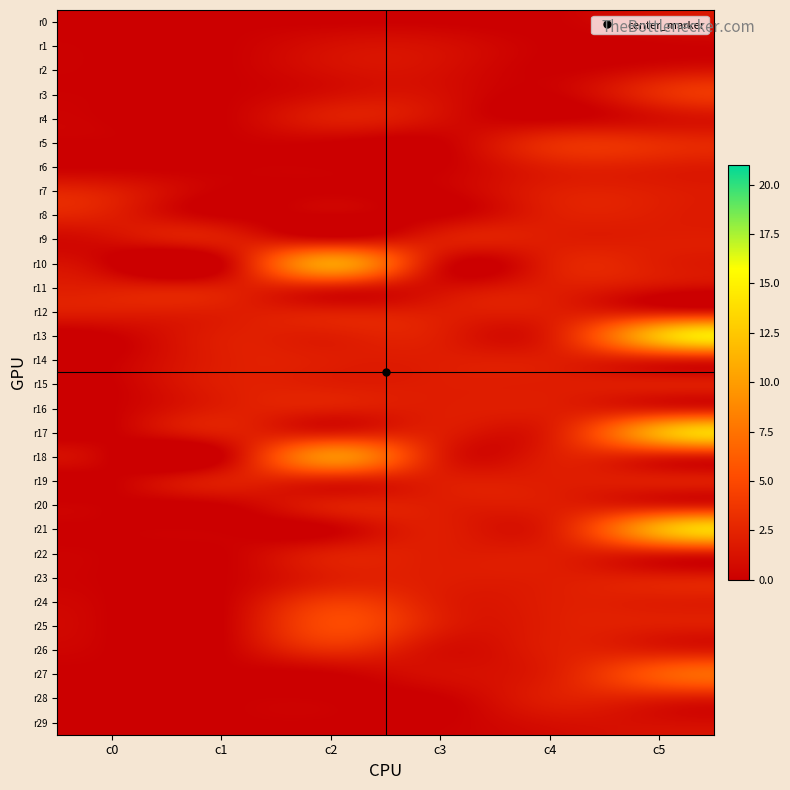

What is the spread (max minus min) of values at c3?

2